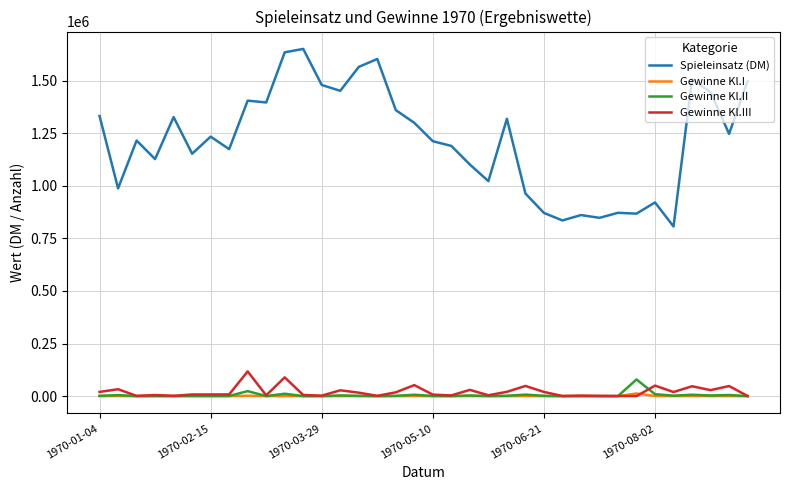

Which series has the largest range (max minus min)?

Spieleinsatz (DM)